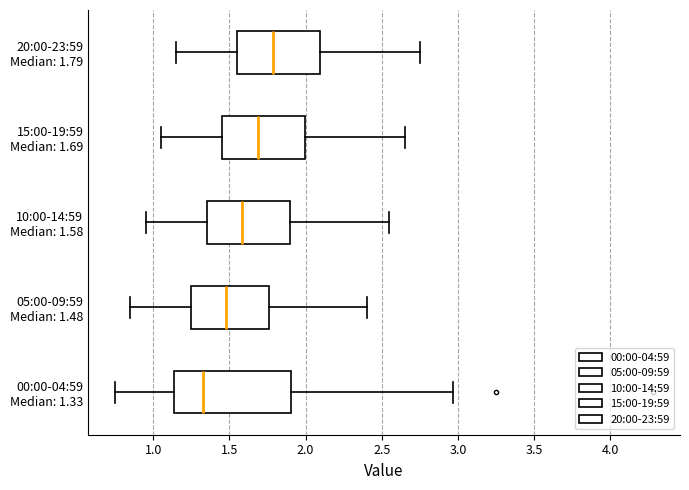

Reading bottom to top, read every box against the x-axis: the position of its median line, the range the box covers, and the ends of its whiskers. The values are not printed on the chart, so give them approximately, as read against the axis.

00:00-04:59 Median: 1.33: median 1.35, box 1.15 to 1.90, whiskers 0.75 to 2.95
05:00-09:59 Median: 1.48: median 1.50, box 1.25 to 1.75, whiskers 0.85 to 2.40
10:00-14:59 Median: 1.58: median 1.60, box 1.35 to 1.90, whiskers 0.95 to 2.55
15:00-19:59 Median: 1.69: median 1.70, box 1.45 to 2.00, whiskers 1.05 to 2.65
20:00-23:59 Median: 1.79: median 1.80, box 1.55 to 2.10, whiskers 1.15 to 2.75